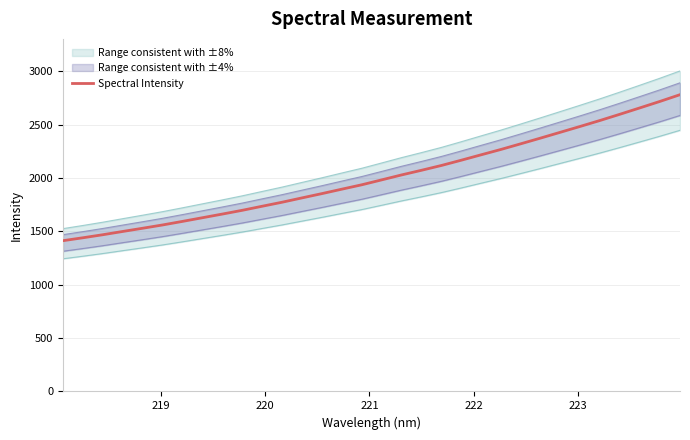

What is the maximum value for Spectral Intensity?

2780.2